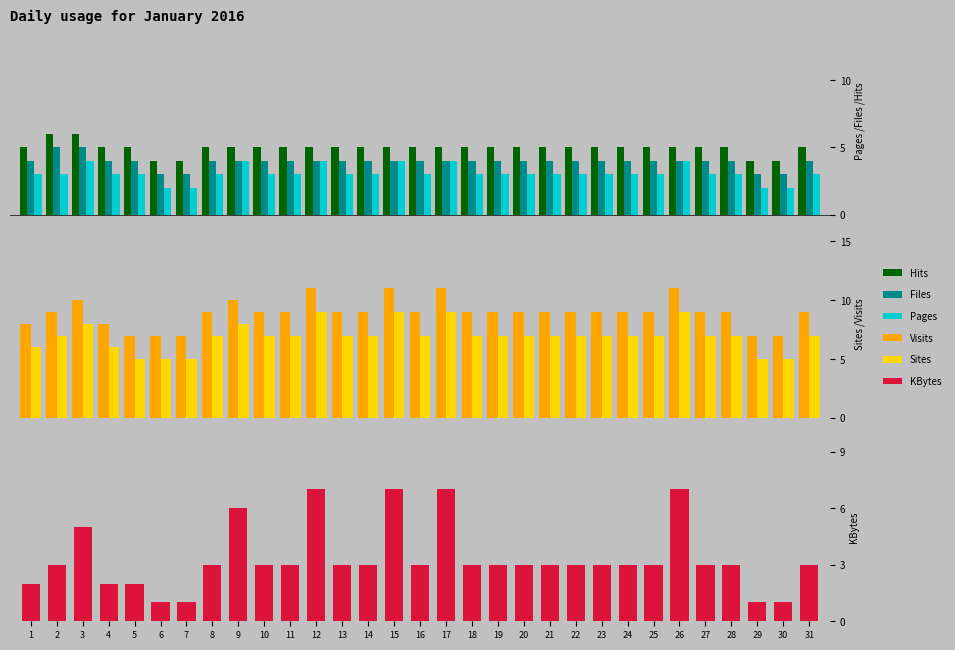

What are all the series names shown in the legend?

Hits, Files, Pages, Visits, Sites, KBytes